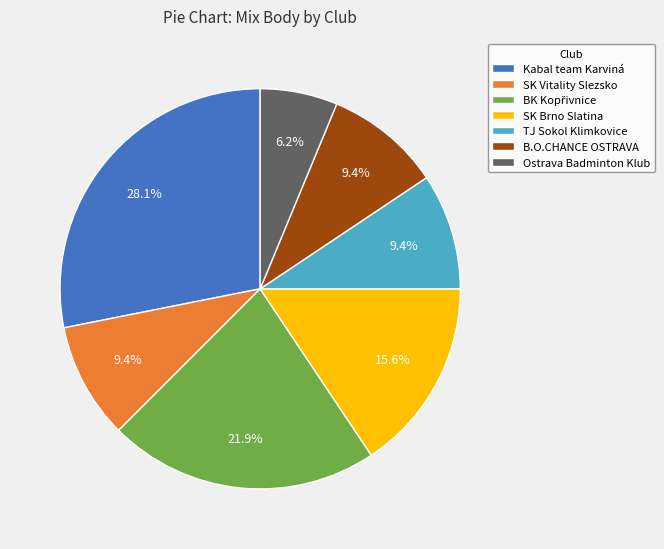

How many slices are in this pie chart?

7